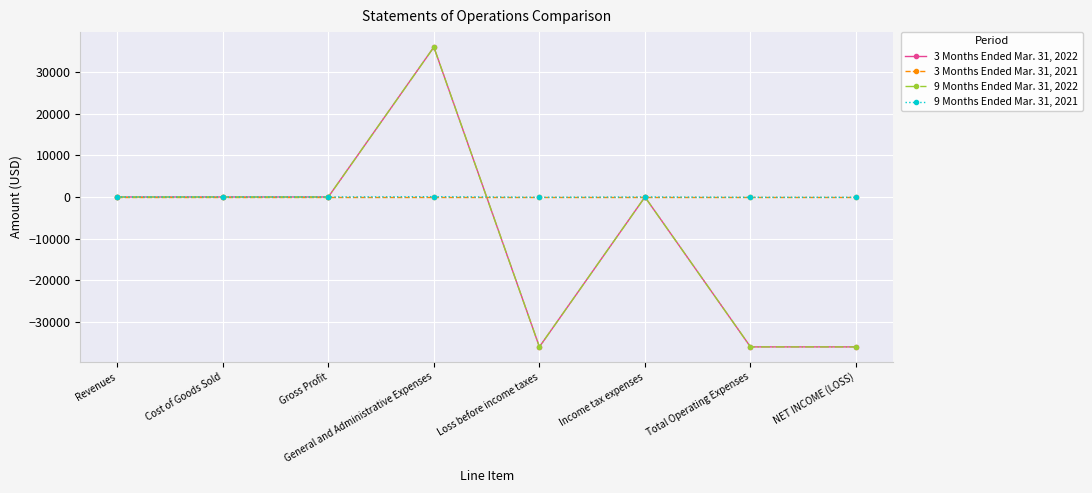

What is the smallest value displayed?

-36000